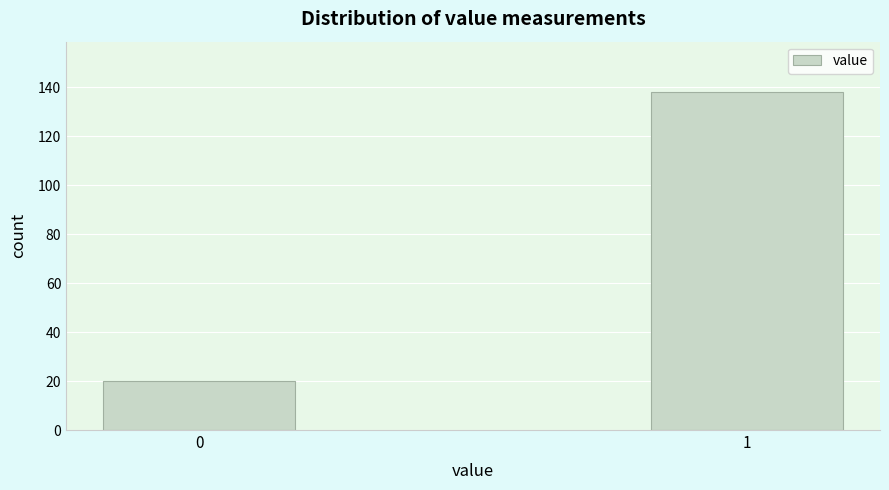

Reading right to left, list all the values displayed in this chart.

138	20